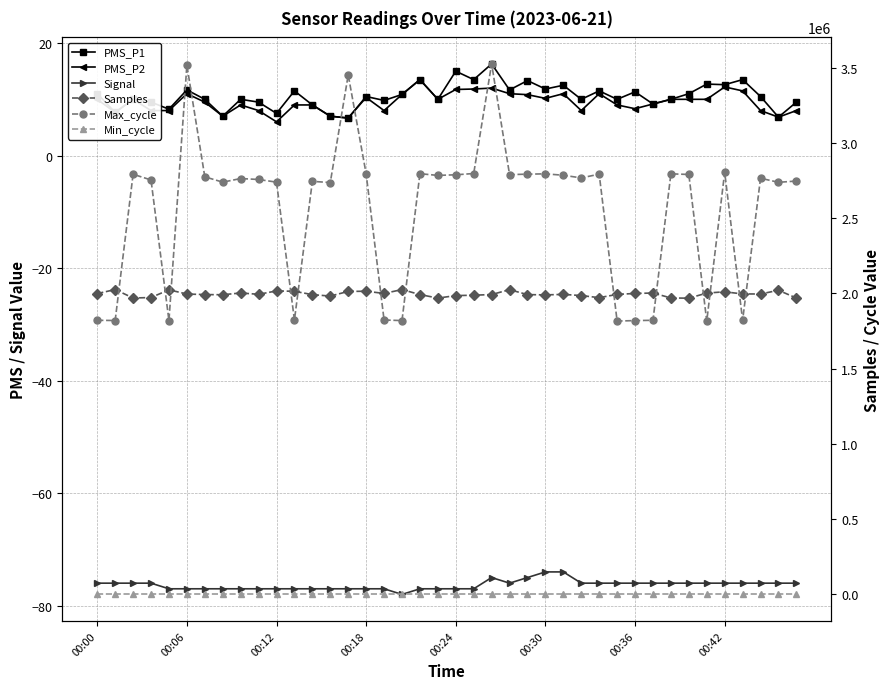

What position from the left is 36?

37